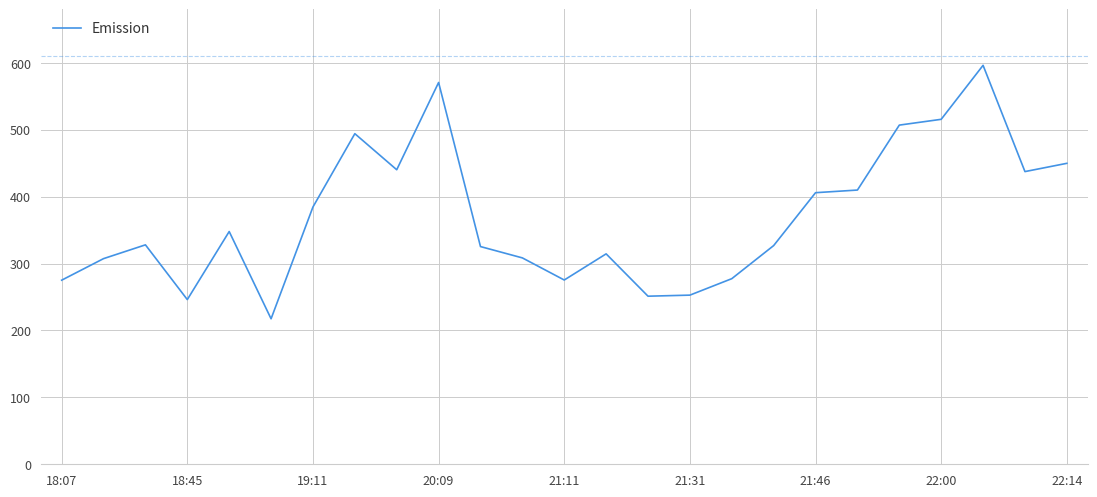

What is the minimum value shown in the chart?

217.4